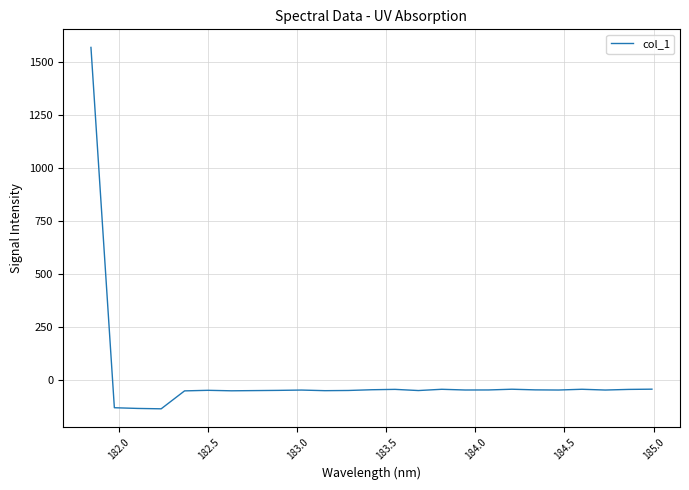

What is the greatest value displayed?

1569.2